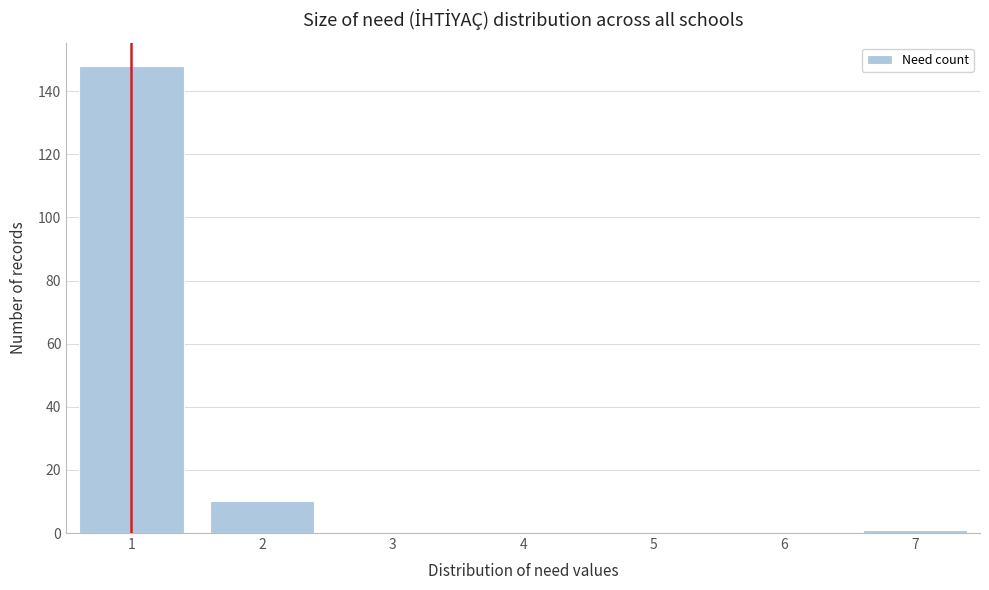

Reading right to left, what are all the values shown in this chart?

7=1	6=0	5=0	4=0	3=0	2=10	1=148